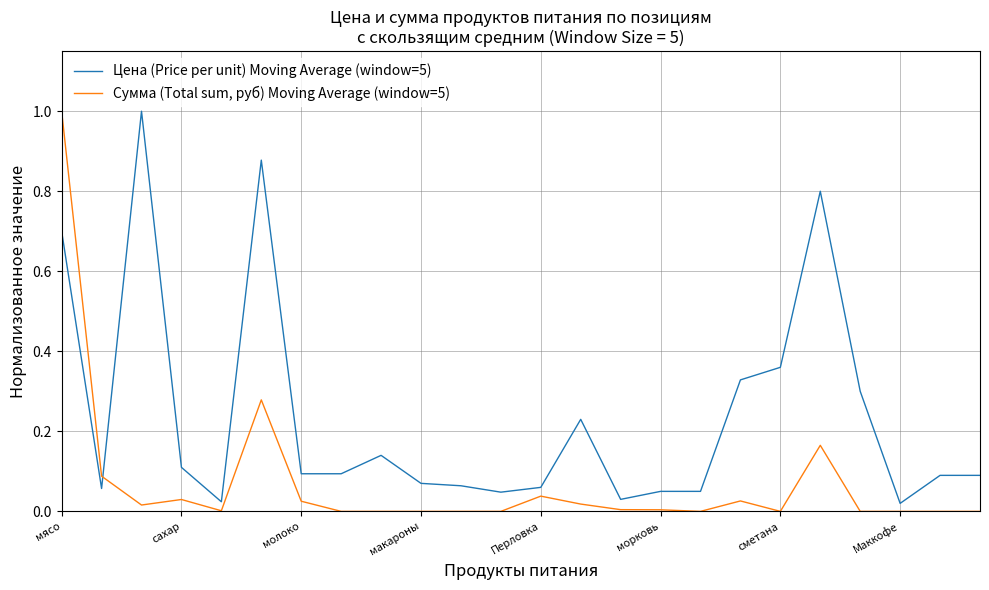

True or false: Сумма (Total sum, руб) Moving Average (window=5) and Цена (Price per unit) Moving Average (window=5) cross at least once.

True